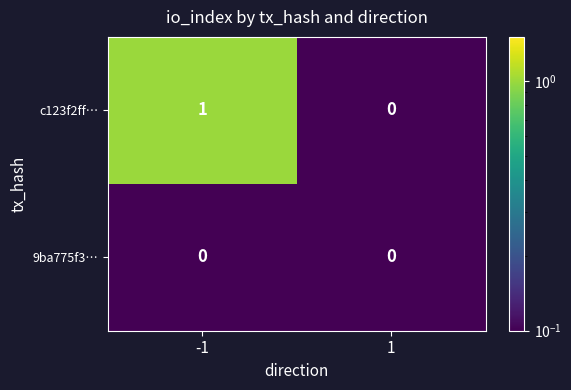

List the series in order of their peak value, highest first.

c123f2ff…, 9ba775f3…